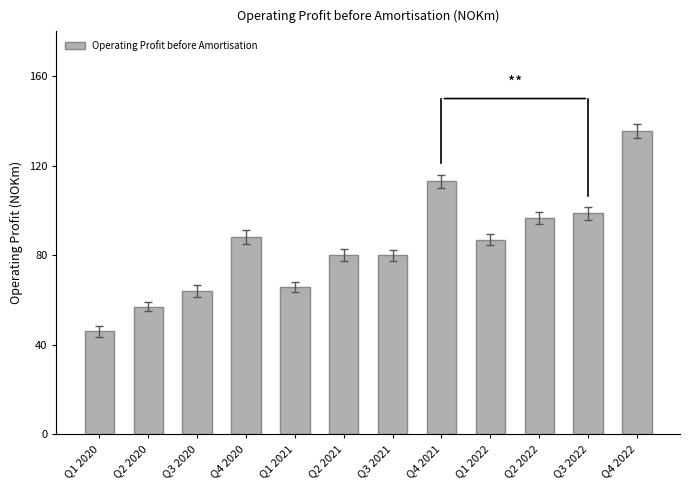

Are the bars grouped side by side (vs. stacked)?

No